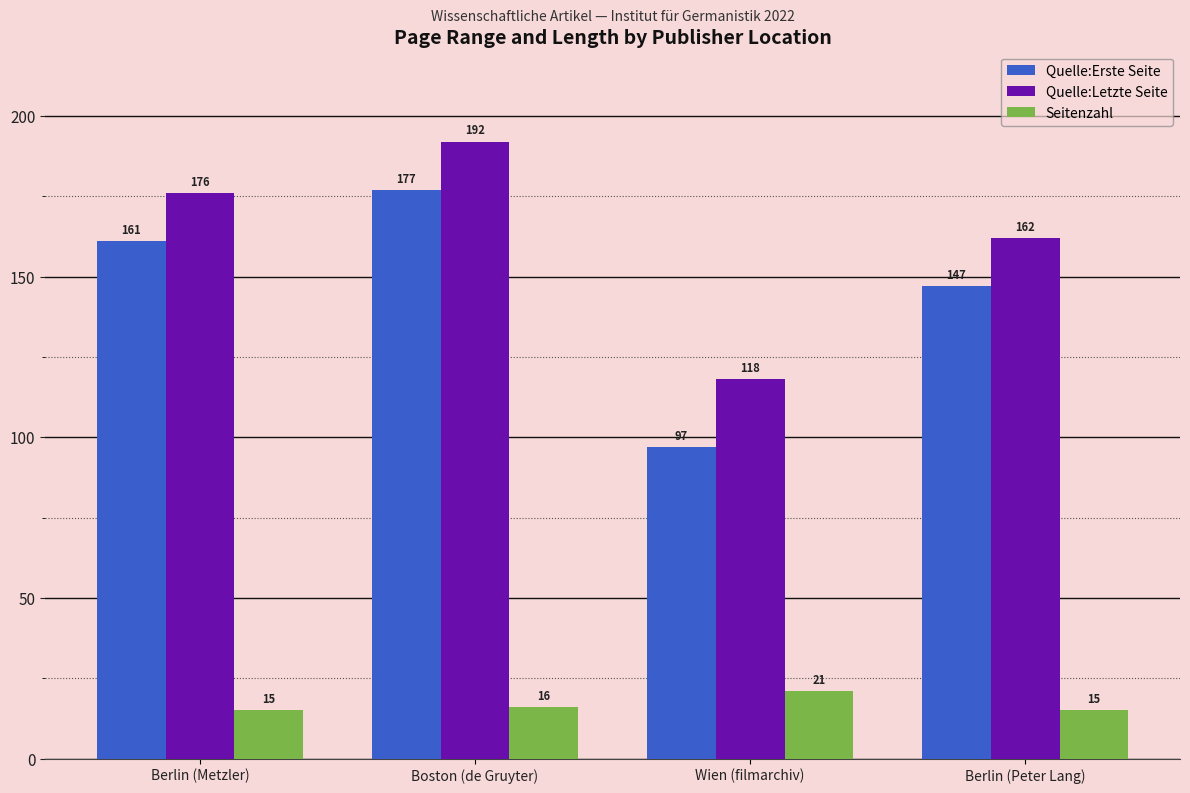

What position from the right is Boston (de Gruyter)?

3